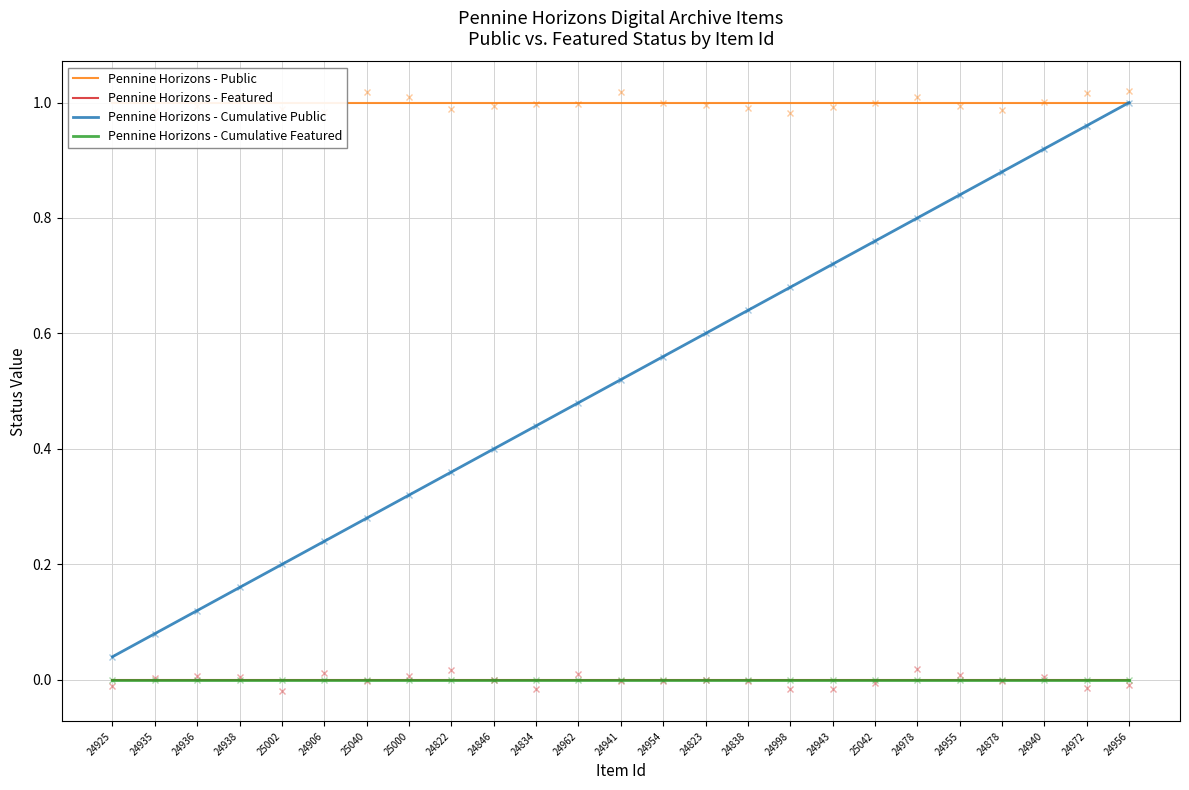

What is the spread (max minus min) of values at 24823?

1.0